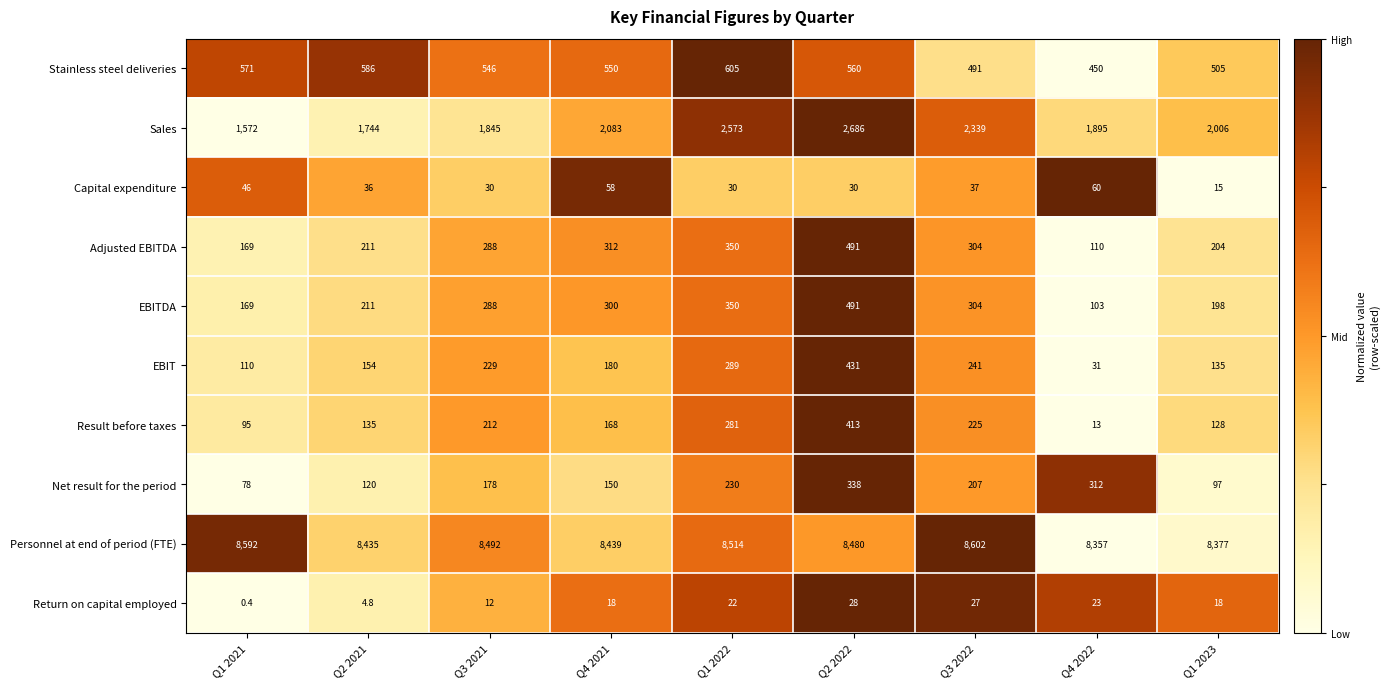

What is the average value of the EBIT series?

200.0